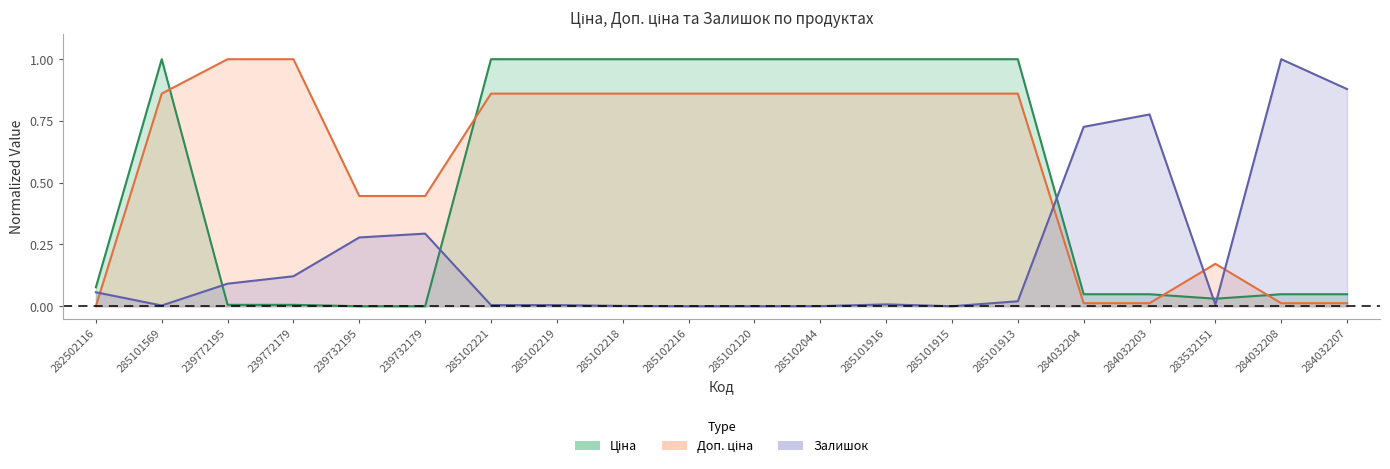

Reading left to right, what are all the values shown in this chart?

Ціна: 0.1	1.0	0.0	0.0	0.0	0.0	1.0	1.0	1.0	1.0	1.0	1.0	1.0	1.0	1.0	0.0	0.0	0.0	0.0	0.0
Доп. ціна: 0.0	0.9	1.0	1.0	0.4	0.4	0.9	0.9	0.9	0.9	0.9	0.9	0.9	0.9	0.9	0.0	0.0	0.2	0.0	0.0
Залишок: 0.1	0.0	0.1	0.1	0.3	0.3	0.0	0.0	0.0	0.0	0.0	0.0	0.0	0.0	0.0	0.7	0.8	0.0	1.0	0.9